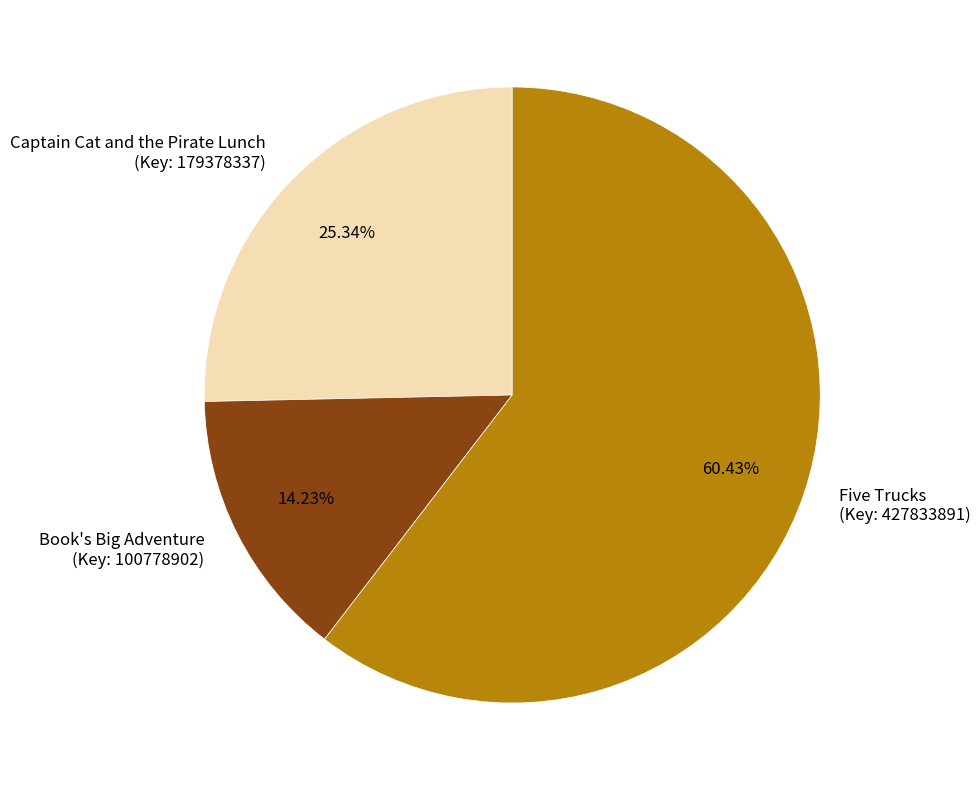

Rank the categories by value from lowest to highest.

Book's Big Adventure (Key: 100778902), Captain Cat and the Pirate Lunch (Key: 179378337), Five Trucks (Key: 427833891)